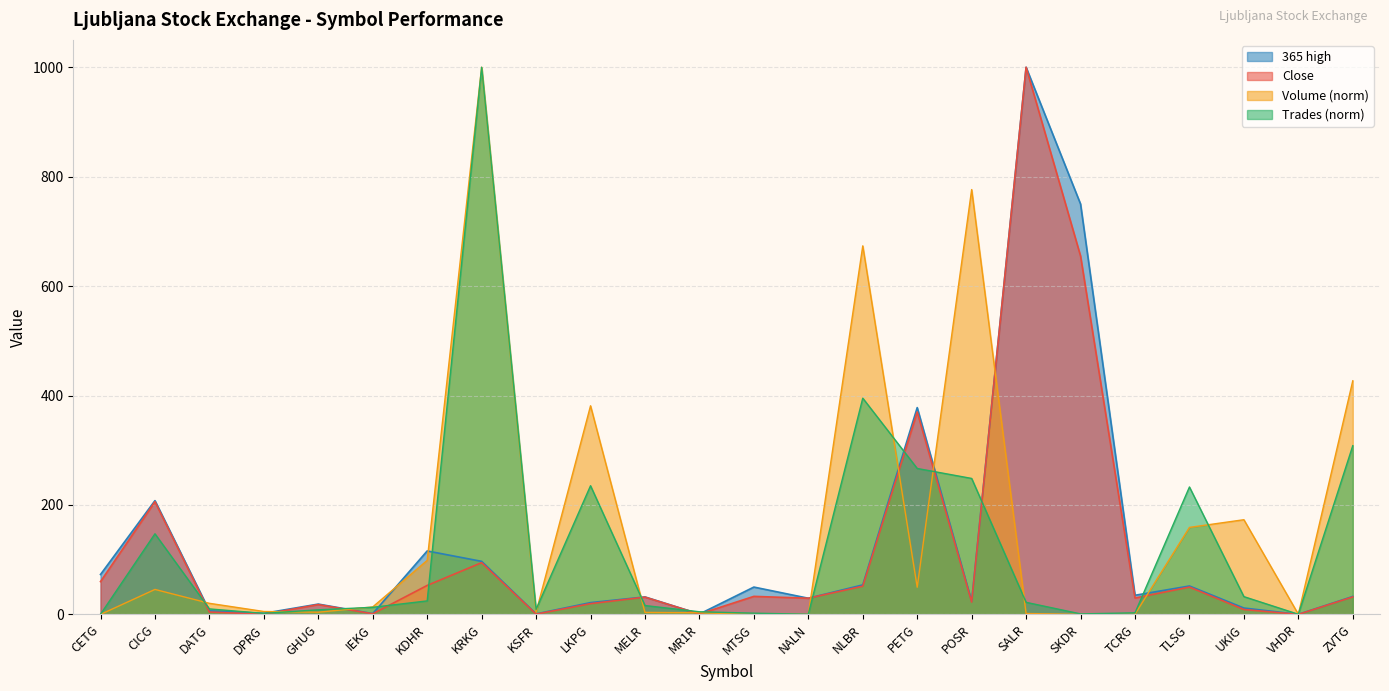

True or false: Close and 365 high intersect in this chart.

False